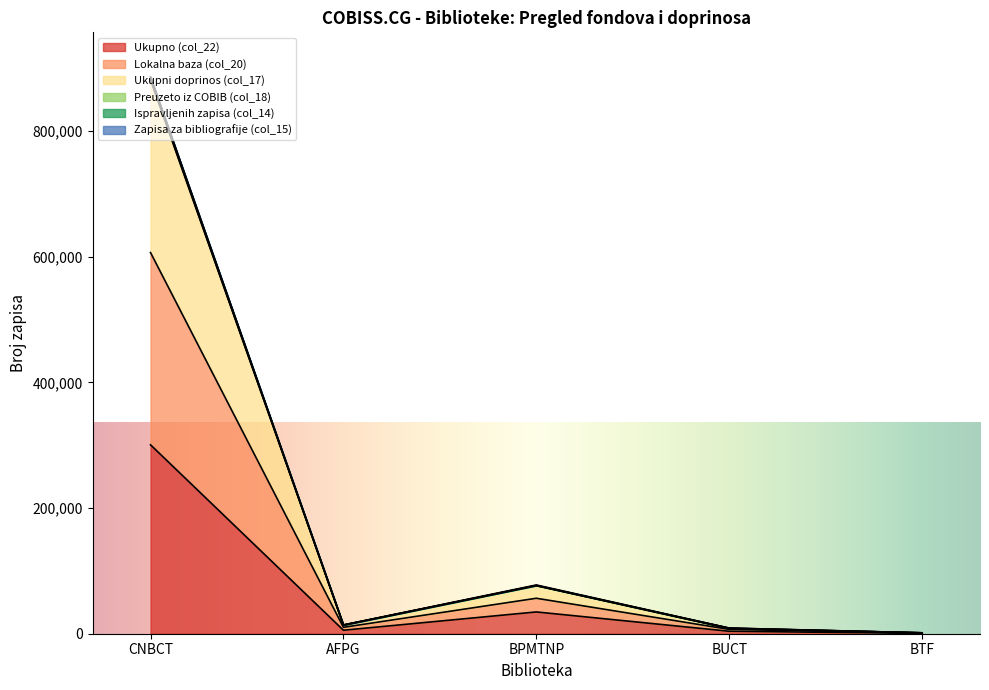

Which series changed the most between AFPG and BUCT?

Ispravljenih zapisa (col_14)